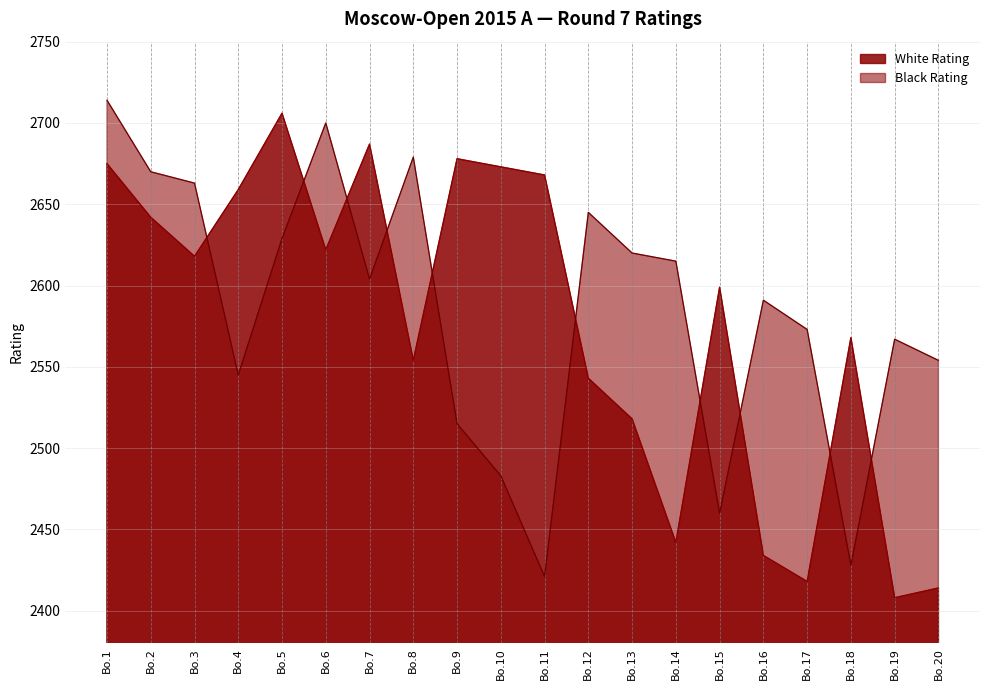

Reading left to right, list all the values displayed in this chart.

White Rating: 2675	2642	2618	2659	2706	2622	2687	2554	2678	2673	2668	2543	2518	2442	2599	2434	2418	2568	2408	2414
Black Rating: 2714	2670	2663	2545	2629	2700	2604	2679	2515	2483	2421	2645	2620	2615	2460	2591	2573	2428	2567	2554